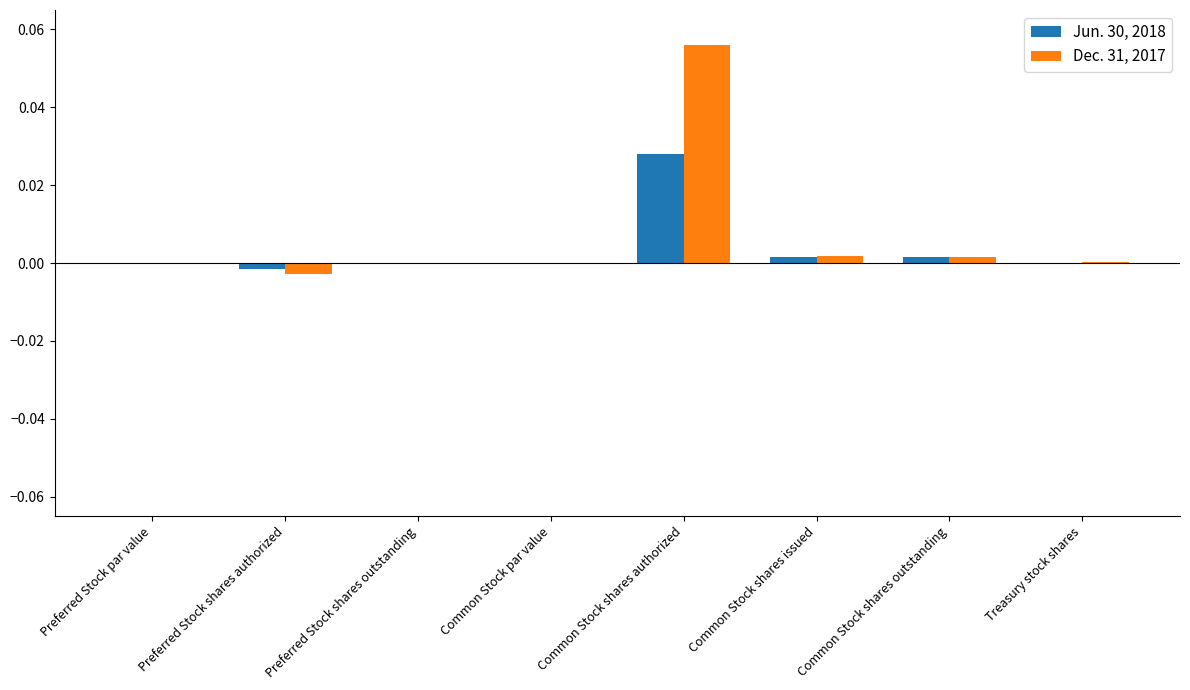

At which category is the sum across all series the highest?

Common Stock shares authorized